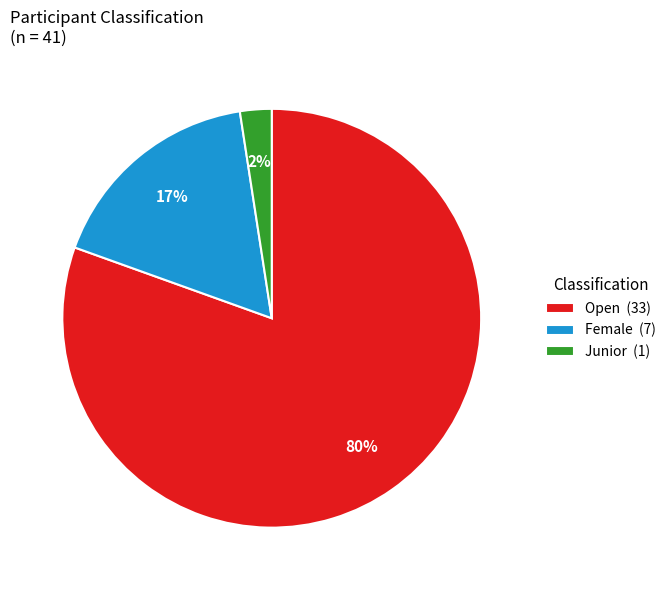

Which slice is the largest?

Open